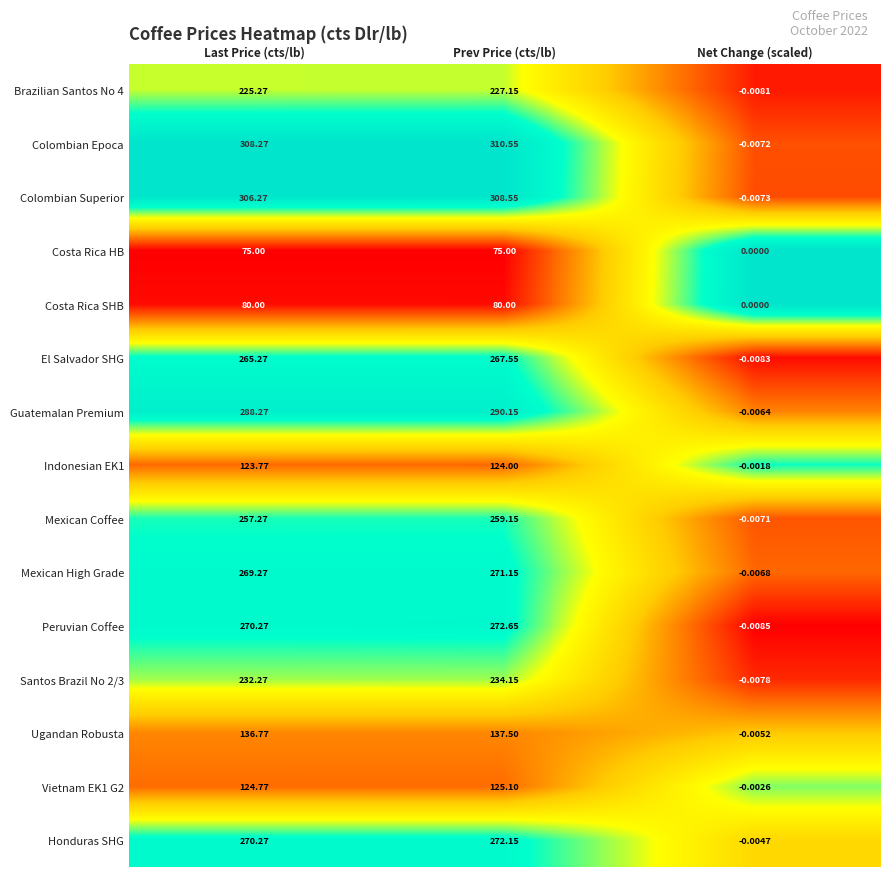

Where is Brazilian Santos No 4 nearest to the value 113?

Last Price (cts/lb)